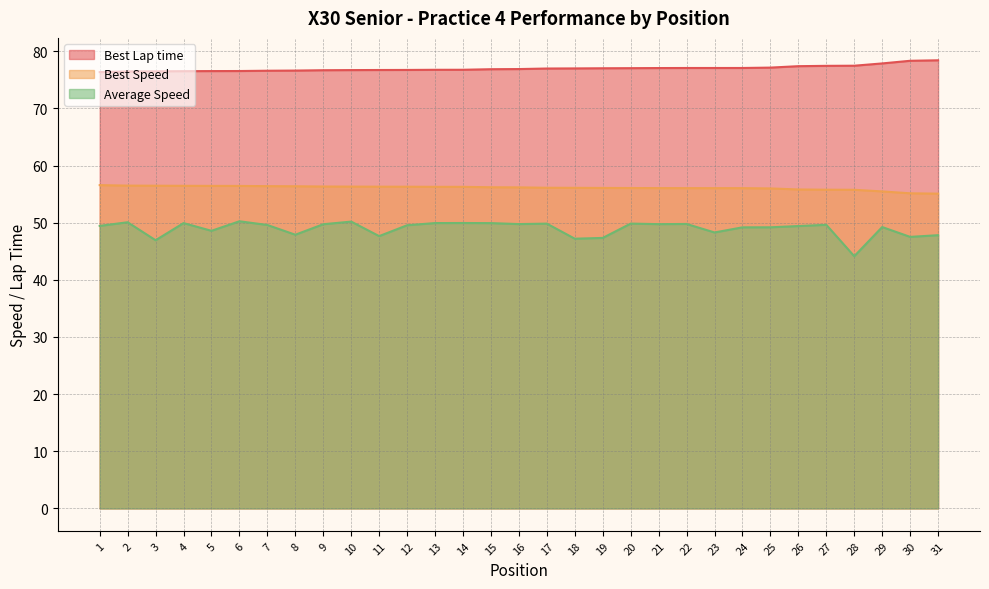

What is the value of the Best Lap time point at the 3rd from the left?

76.5